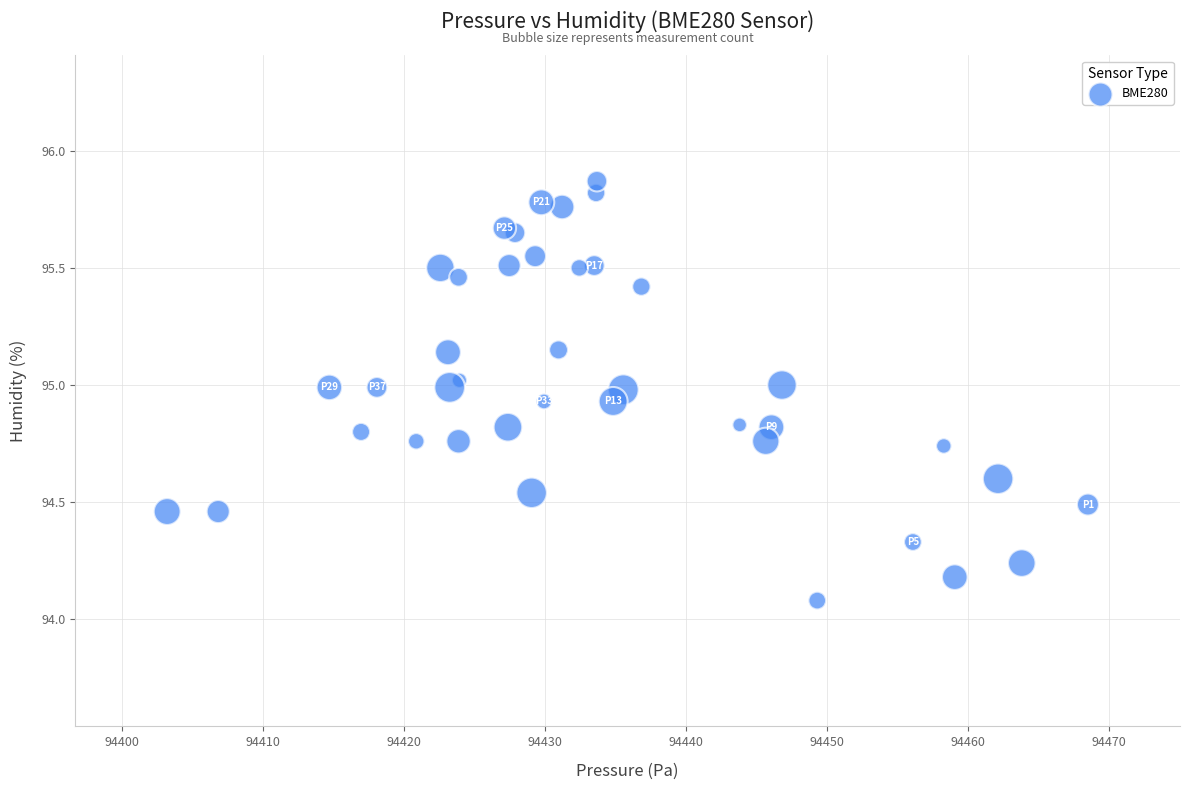

What Y value in the scatter plot is closest to 94?

94.1